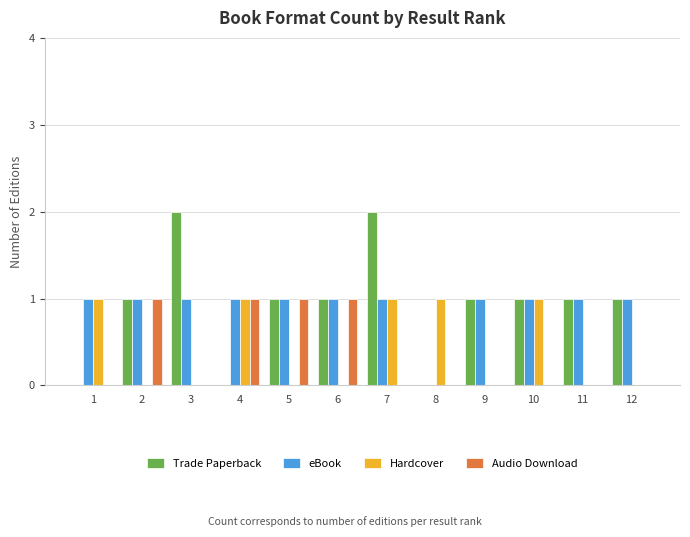

What is the difference between the Audio Download values at 7 and 2?

1